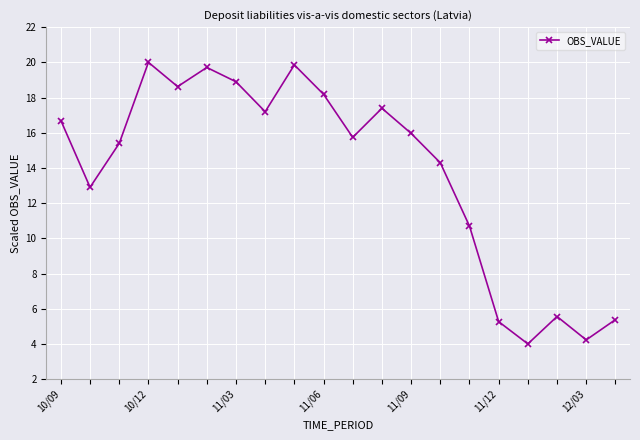

What is the average value?

13.8